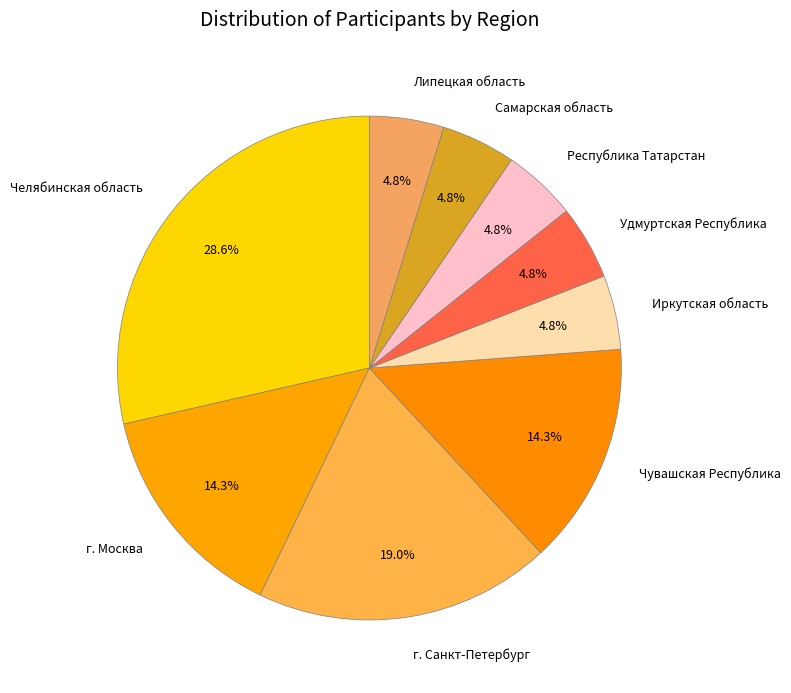

What is the largest slice in the pie chart?

Челябинская область